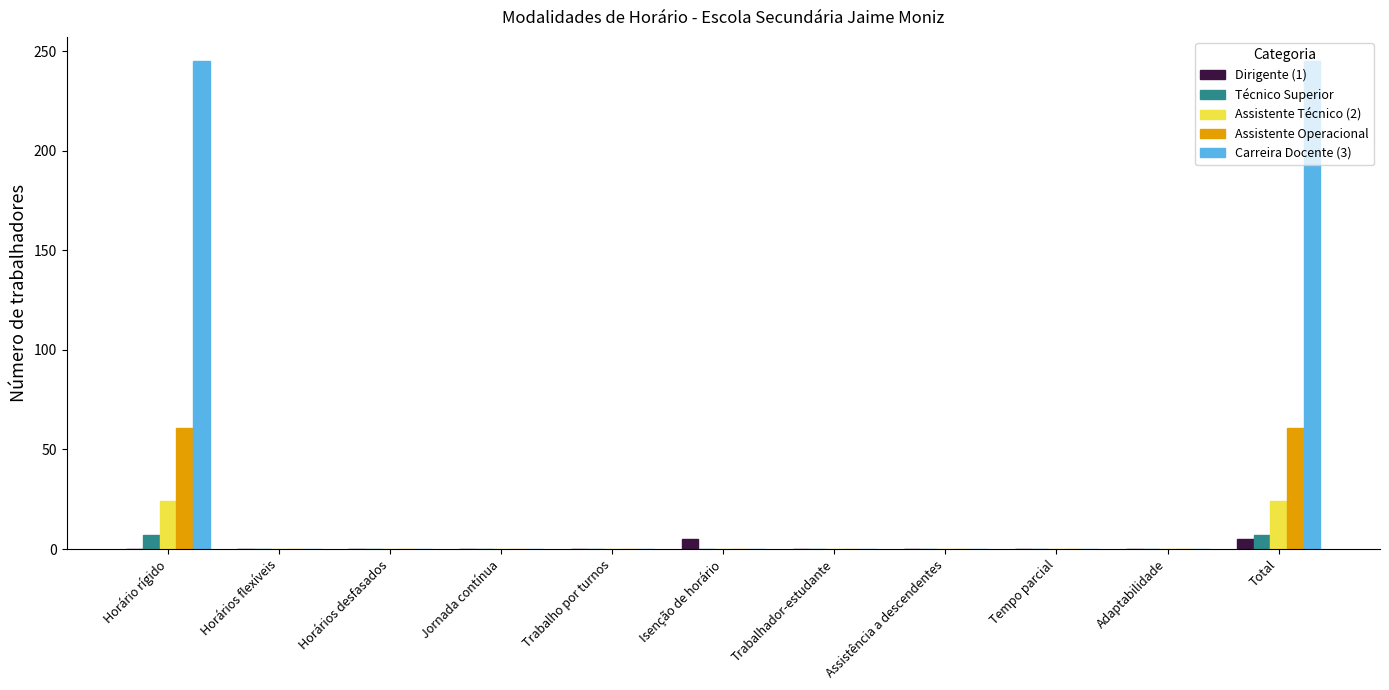

What is the maximum value shown in the chart?

245